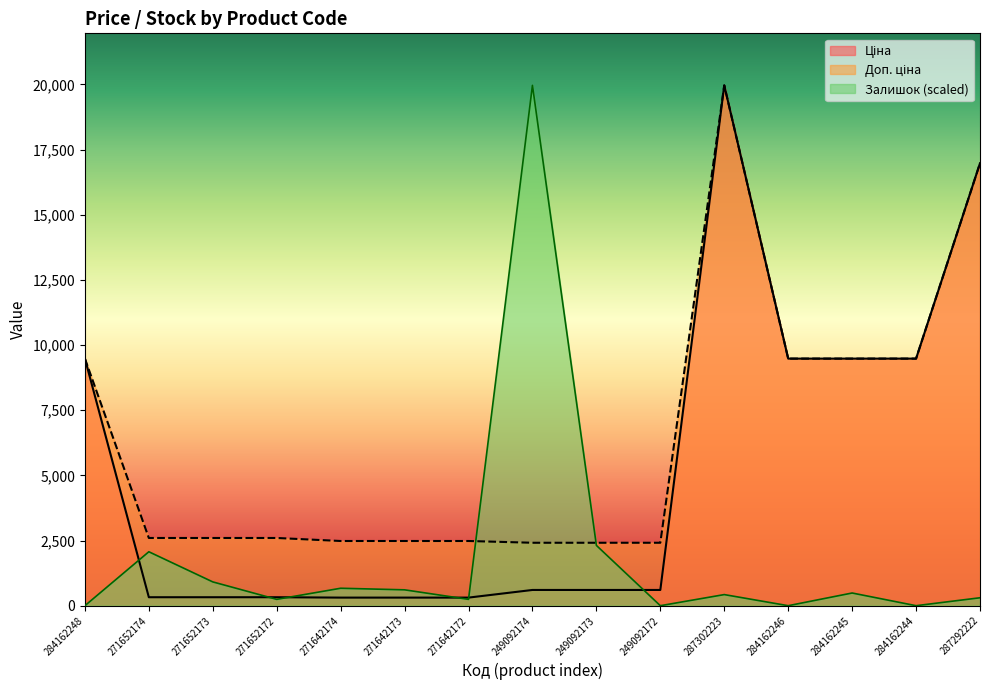

Which series has the largest range (max minus min)?

Залишок (scaled)